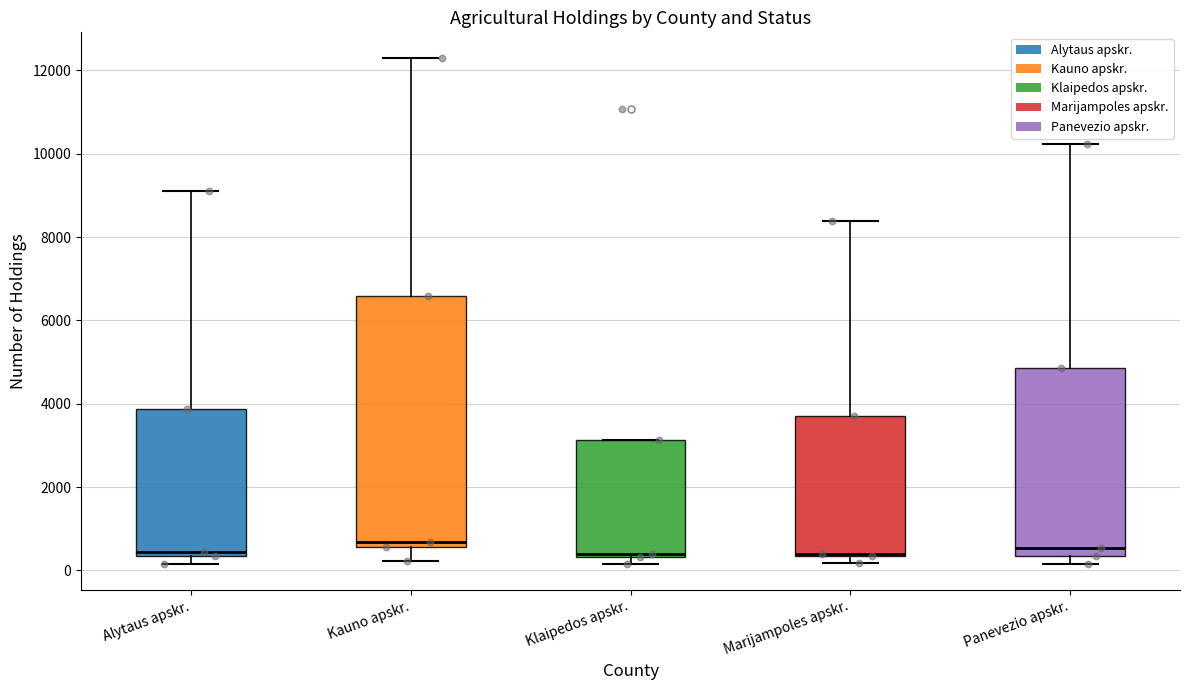

Where does the upper whisker of the box for Kauno apskr. end on the y-axis? The values are not printed on the chart, so give them approximately, as read against the axis.

12400